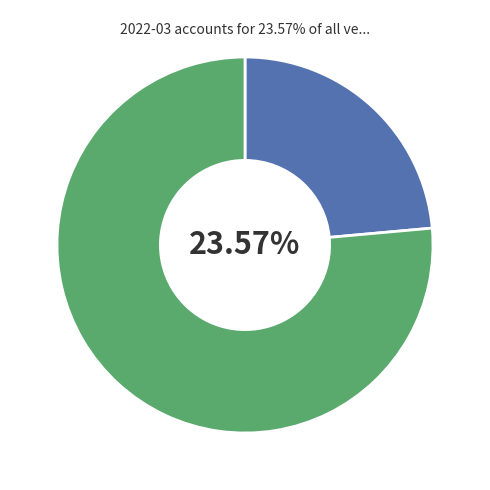

What is the change in value from WATERLOO to Other?

-471